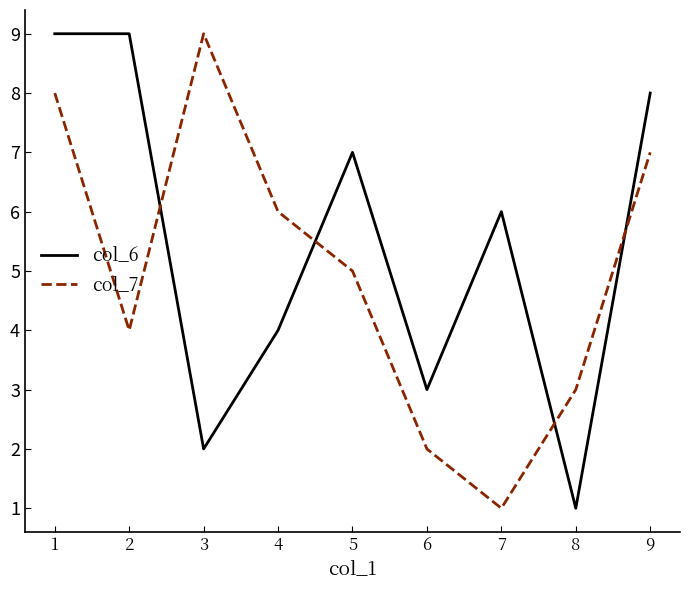

What is the total value across all series at 1?

17